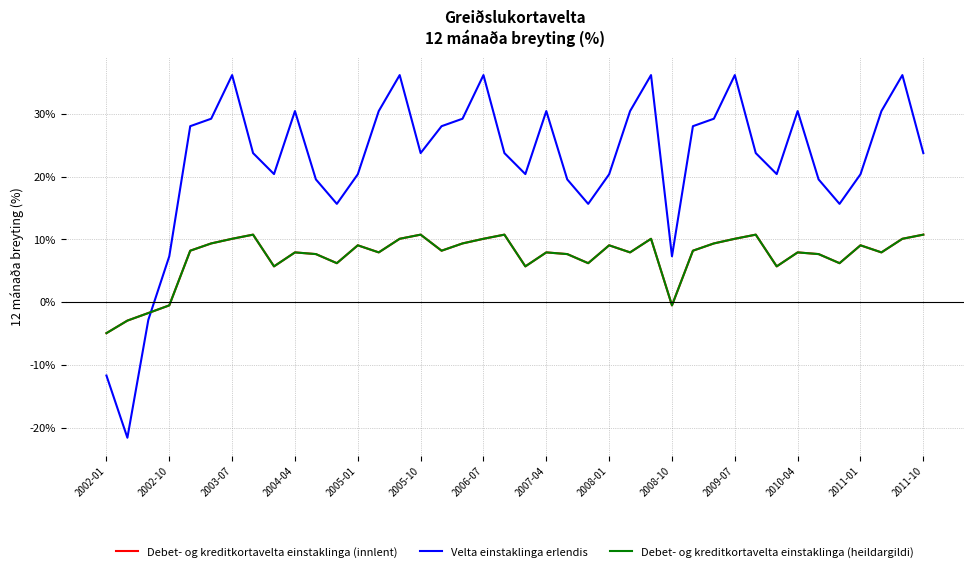

How many lines are shown in the chart?

3